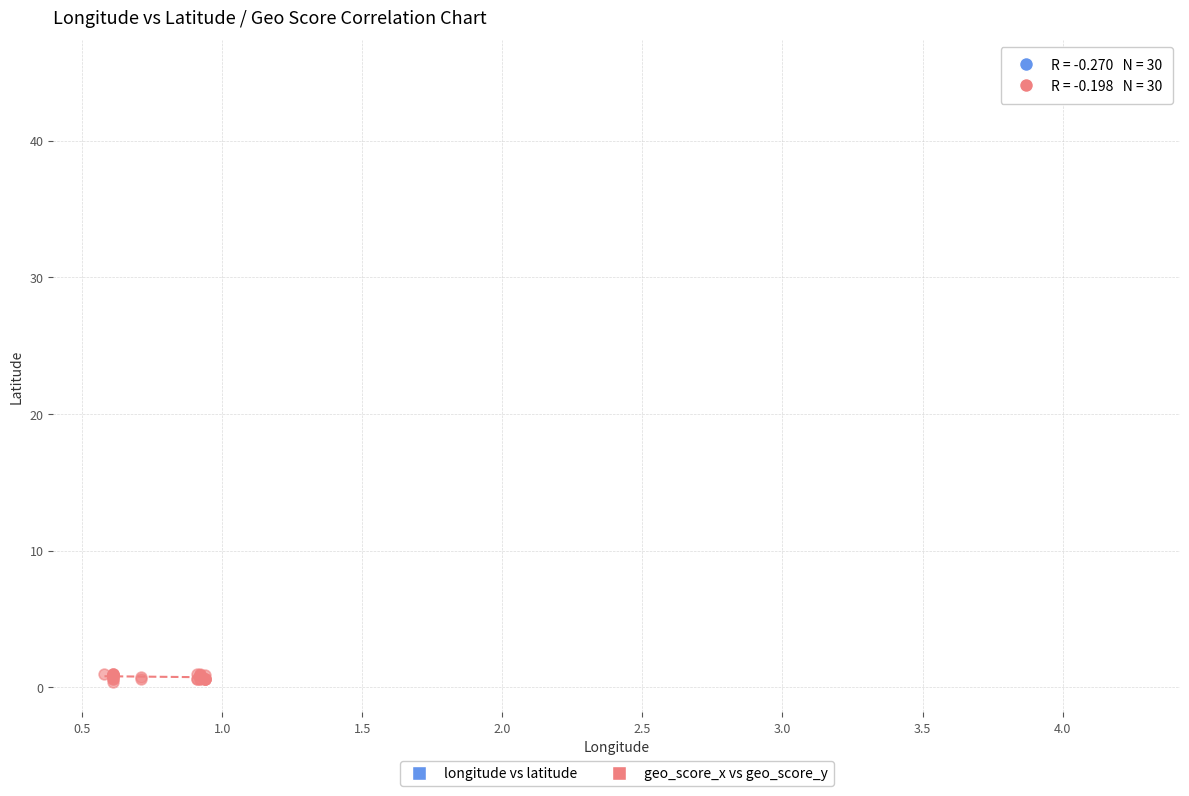

Which series reaches the minimum Y coordinate?

geo_score_x vs geo_score_y